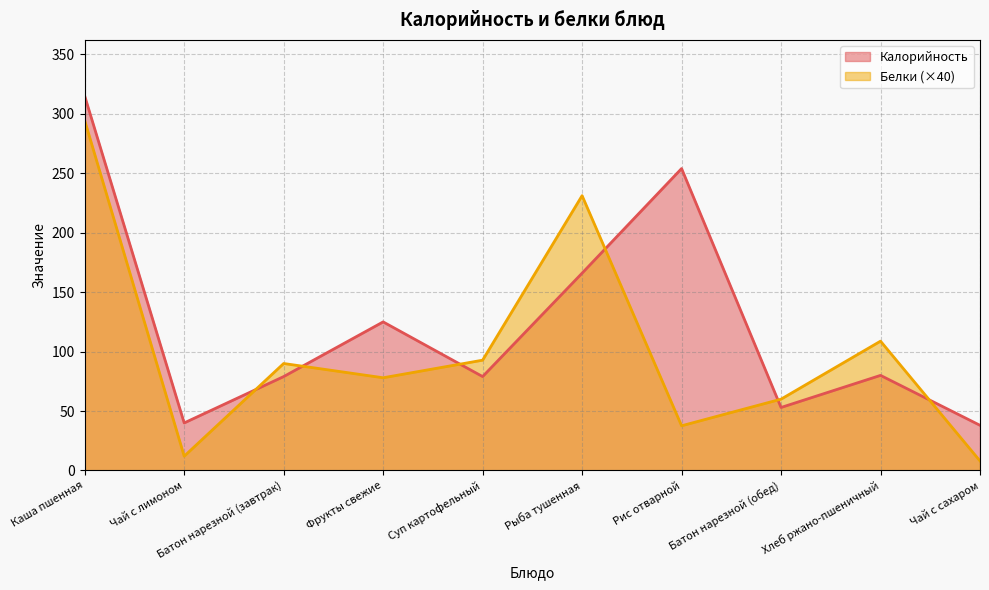

At how many categories does at least one series exceed 201?

3